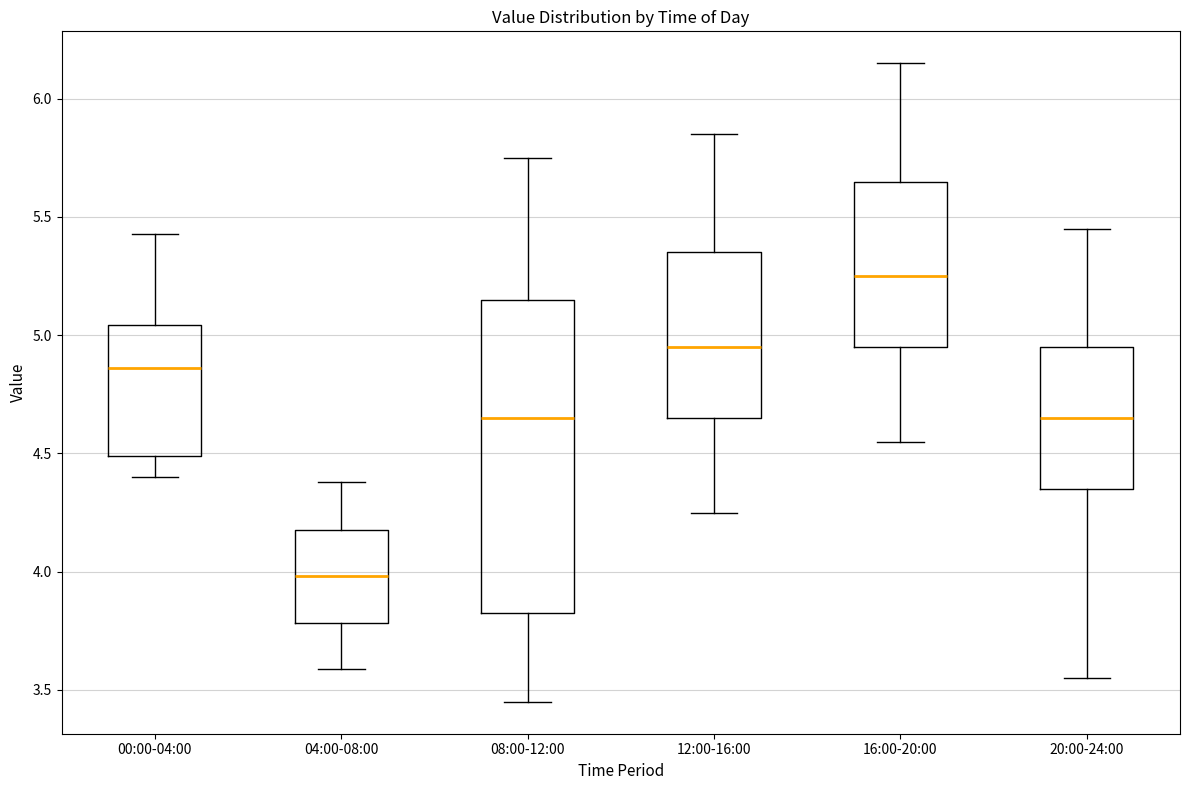

Reading left to right, read every box against the y-axis: the position of its median line, the range the box covers, and the ends of its whiskers. The values are not printed on the chart, so give them approximately, as read against the axis.

00:00-04:00: median 4.85, box 4.50 to 5.05, whiskers 4.40 to 5.45
04:00-08:00: median 4.00, box 3.80 to 4.20, whiskers 3.60 to 4.40
08:00-12:00: median 4.65, box 3.85 to 5.15, whiskers 3.45 to 5.75
12:00-16:00: median 4.95, box 4.65 to 5.35, whiskers 4.25 to 5.85
16:00-20:00: median 5.25, box 4.95 to 5.65, whiskers 4.55 to 6.15
20:00-24:00: median 4.65, box 4.35 to 4.95, whiskers 3.55 to 5.45